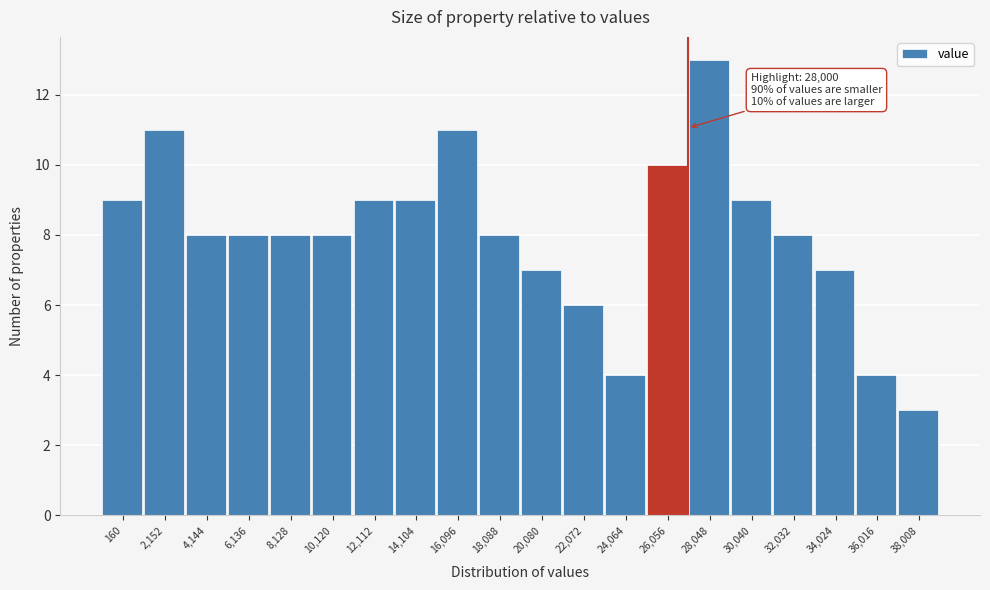

Reading right to left, list all the values displayed in this chart.

38,008=3	36,016=4	34,024=7	32,032=8	30,040=9	28,048=13	26,056=10	24,064=4	22,072=6	20,080=7	18,088=8	16,096=11	14,104=9	12,112=9	10,120=8	8,128=8	6,136=8	4,144=8	2,152=11	160=9